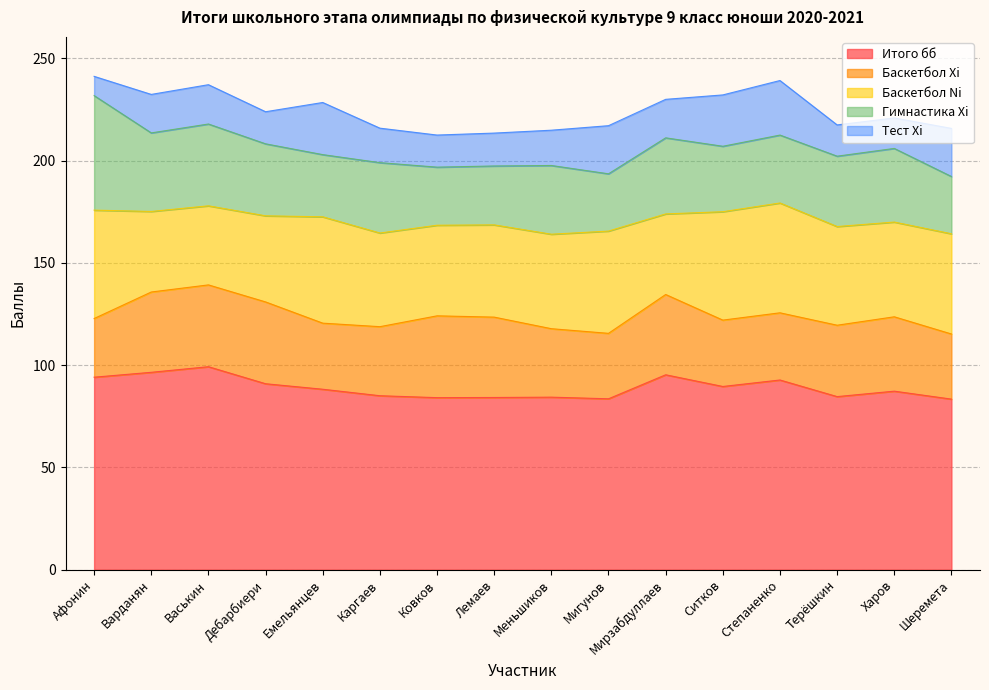

At which category does Итого бб reach its first local valley?

Ковков